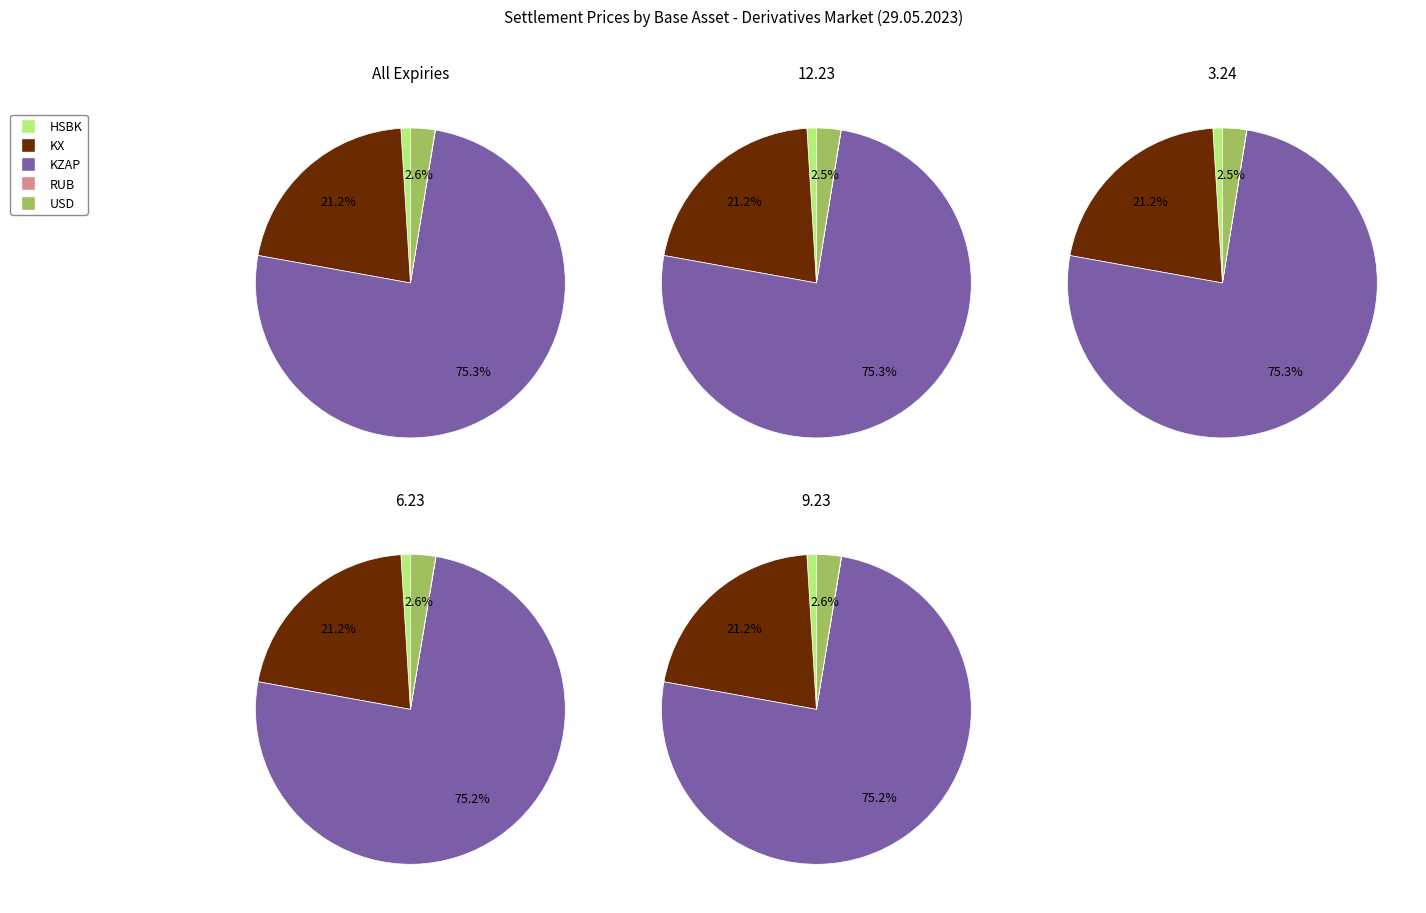

How many segments does this pie chart have?

4